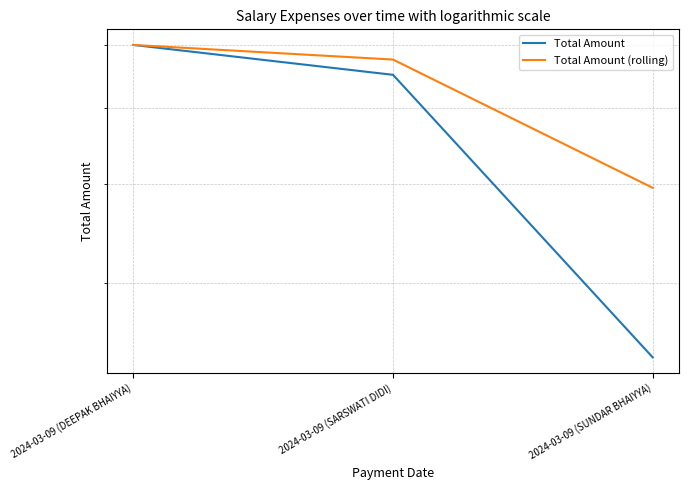

At which label does Total Amount first exceed 5500?

2024-03-09 (DEEPAK BHAIYYA)